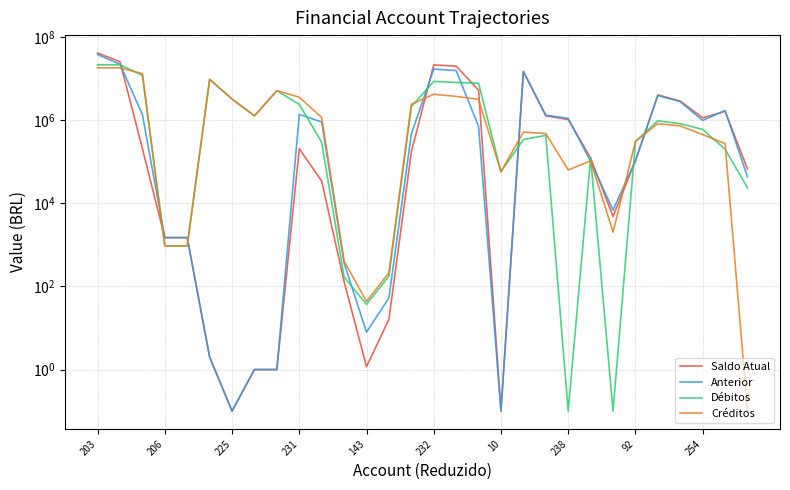

The value of Créditos at 254 is 3604291.3. True or false?

True